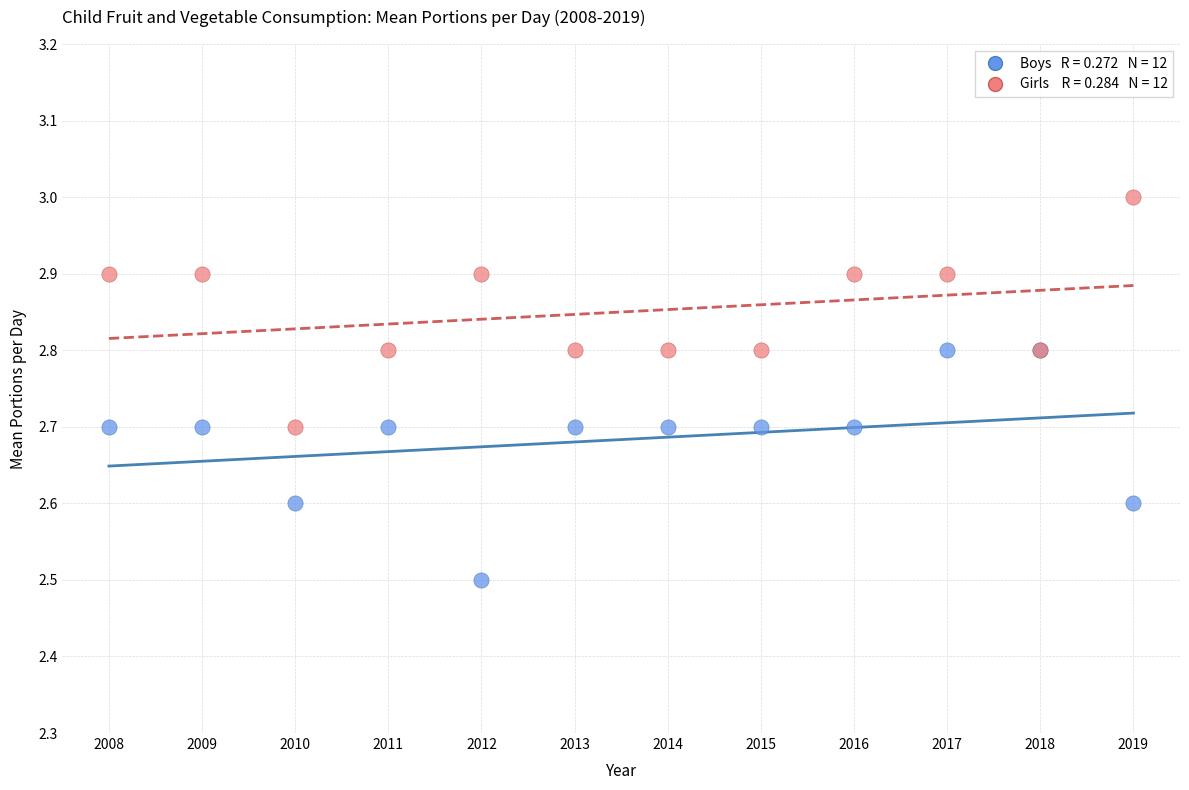

Across all series, what Y value is closest to 2?

2.5